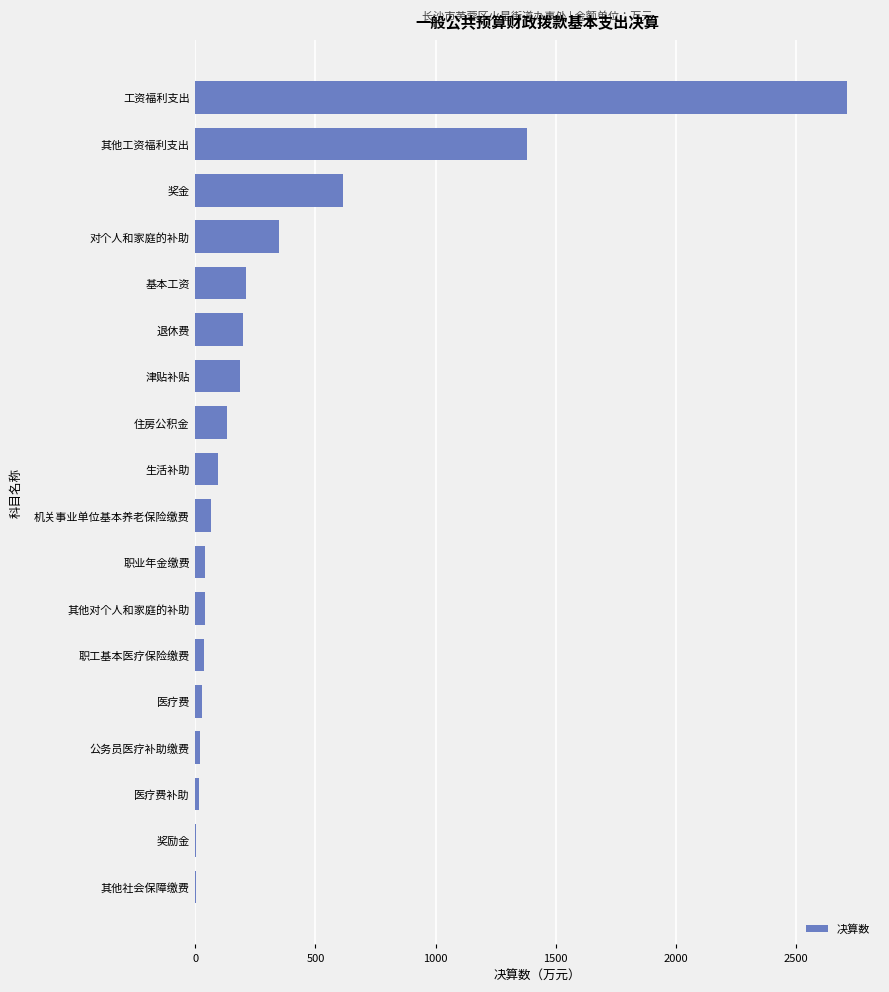

What is the maximum value shown in the chart?

2715.0